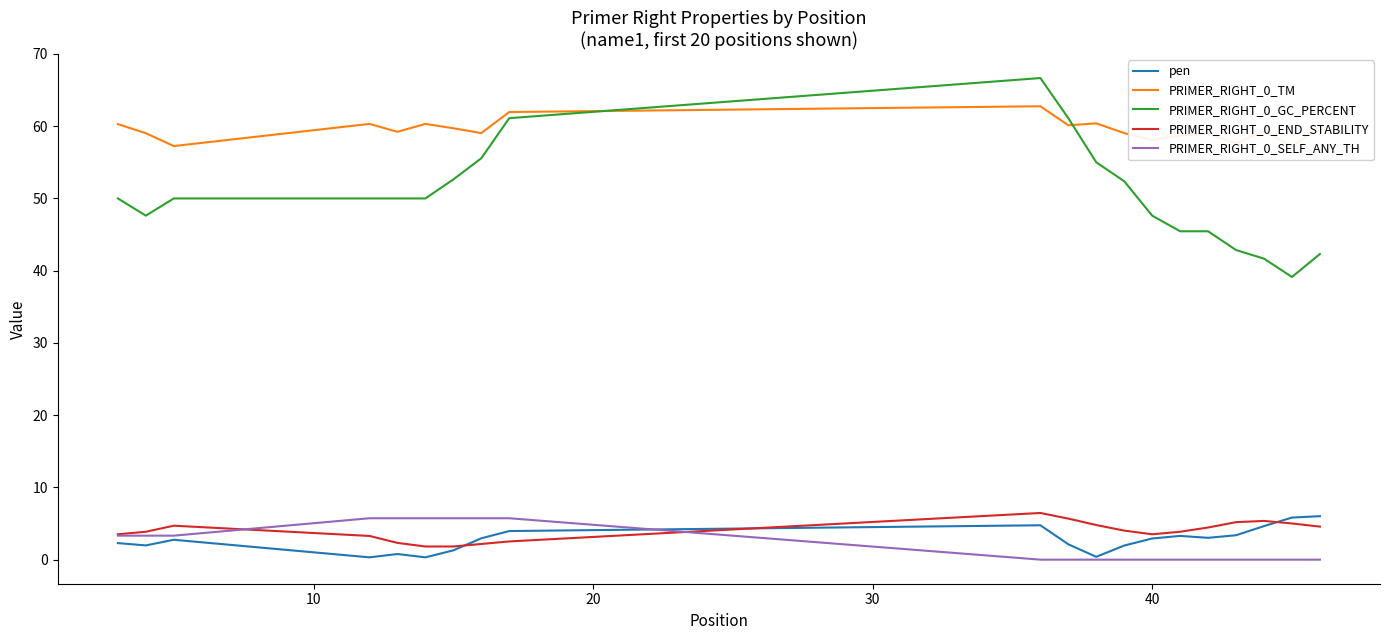

What is the highest value of the PRIMER_RIGHT_0_END_STABILITY series?

6.5